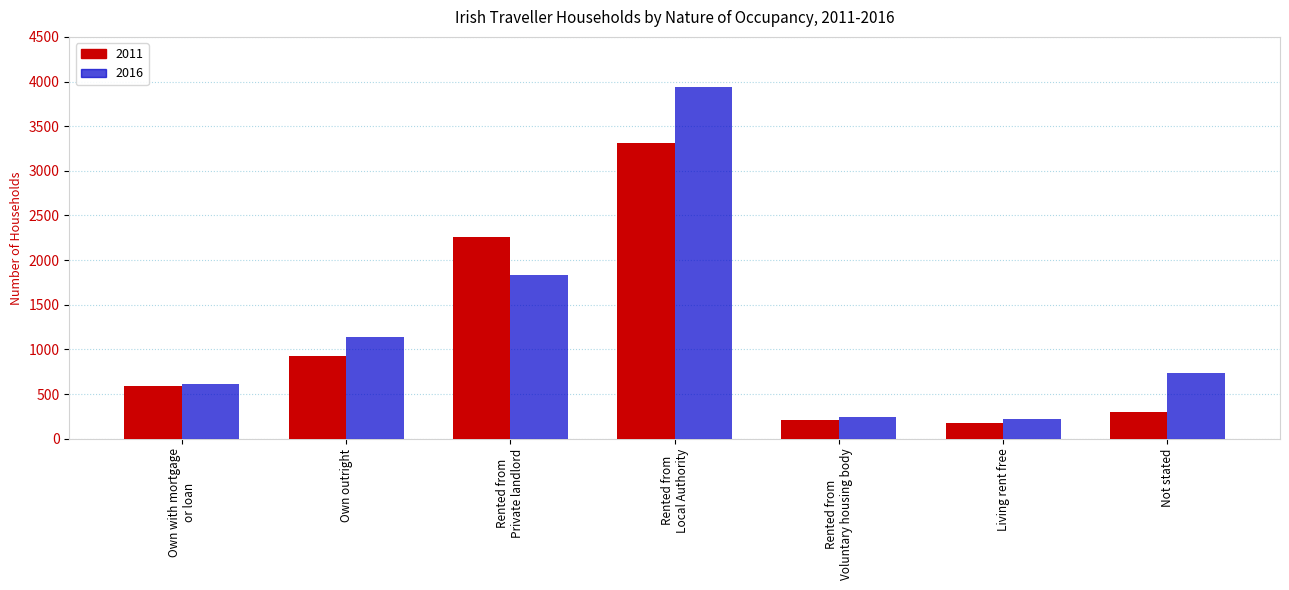

What is the difference between the 2011 values at Rented from
Local Authority and Own with mortgage
or loan?

2731